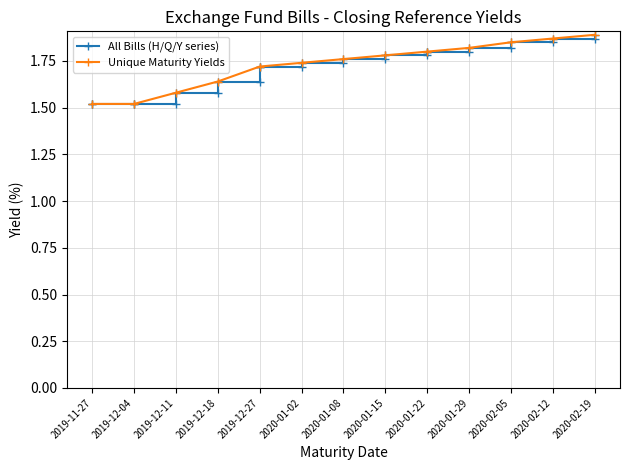

True or false: the data shows 0.5 at 2019-11-27.

False